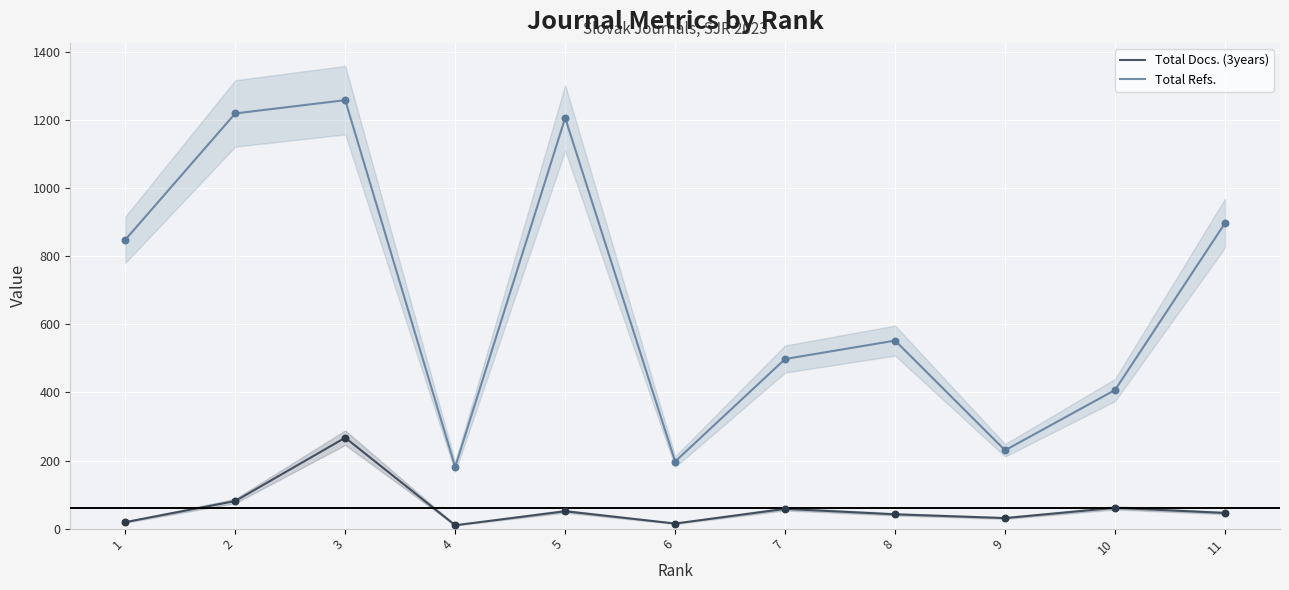

Is the value of Total Docs. (3years) at 5 greater than the value of Total Refs. at 3?

No